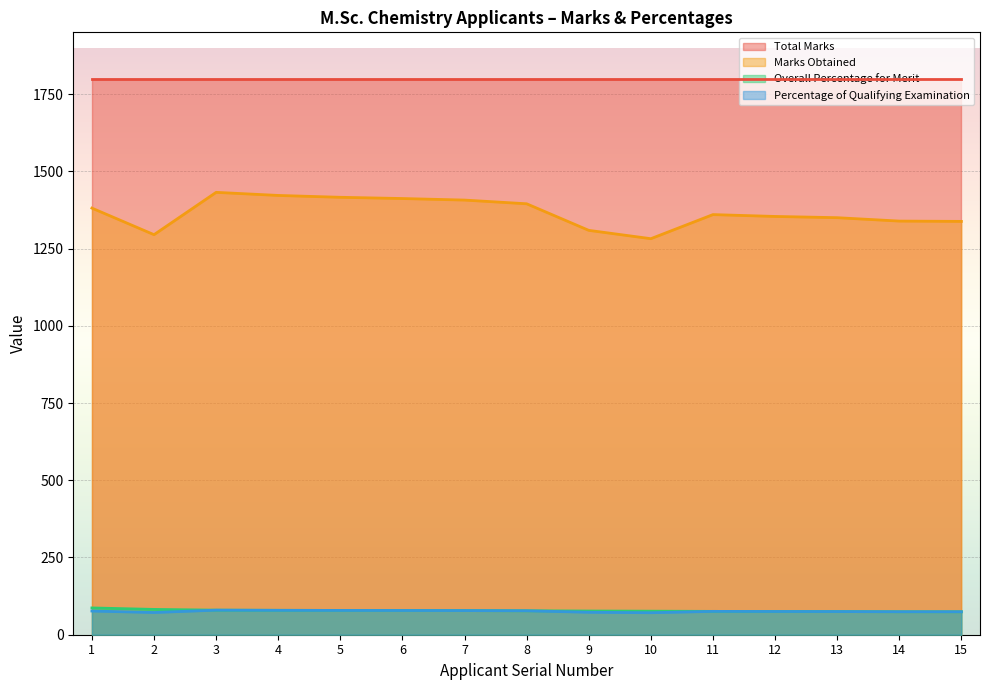

Which label corresponds to the smallest value in the chart?

10